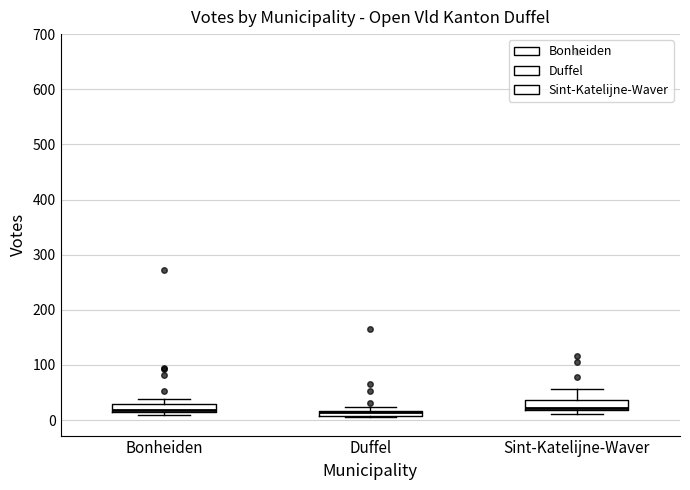

Where is the lower edge of the box for Duffel on the y-axis? The values are not printed on the chart, so give them approximately, as read against the axis.

10